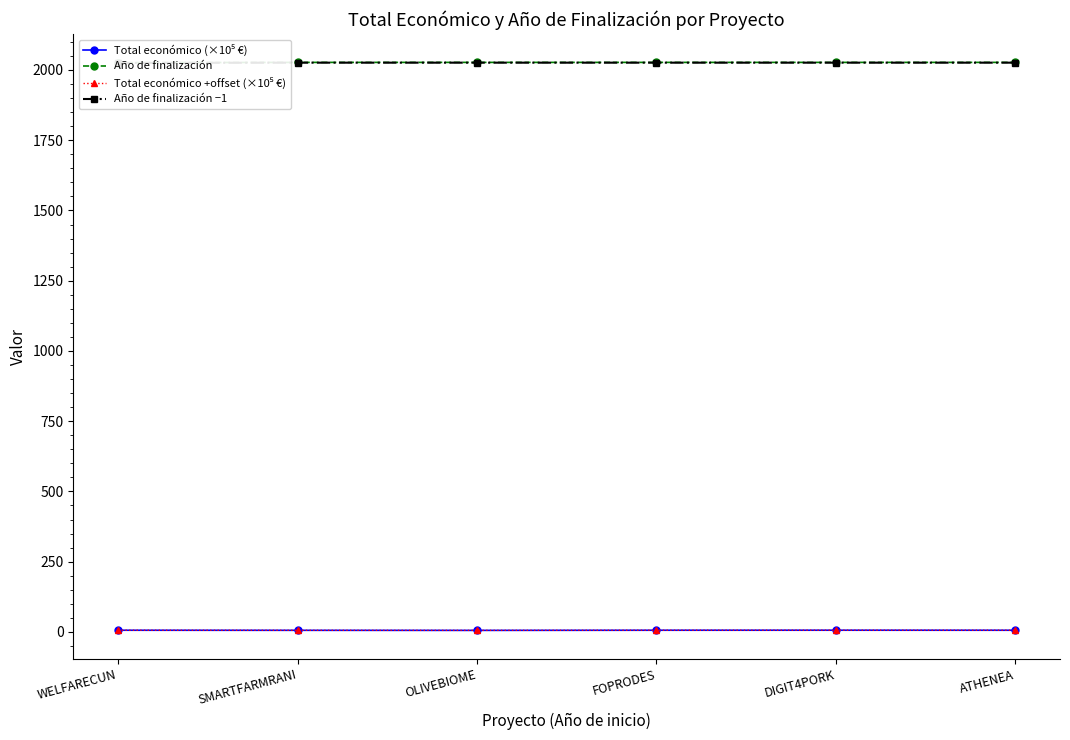

What is the sum of the Total económico (×10⁵ €) values at WELFARECUN and SMARTFARMRANI?

11.7